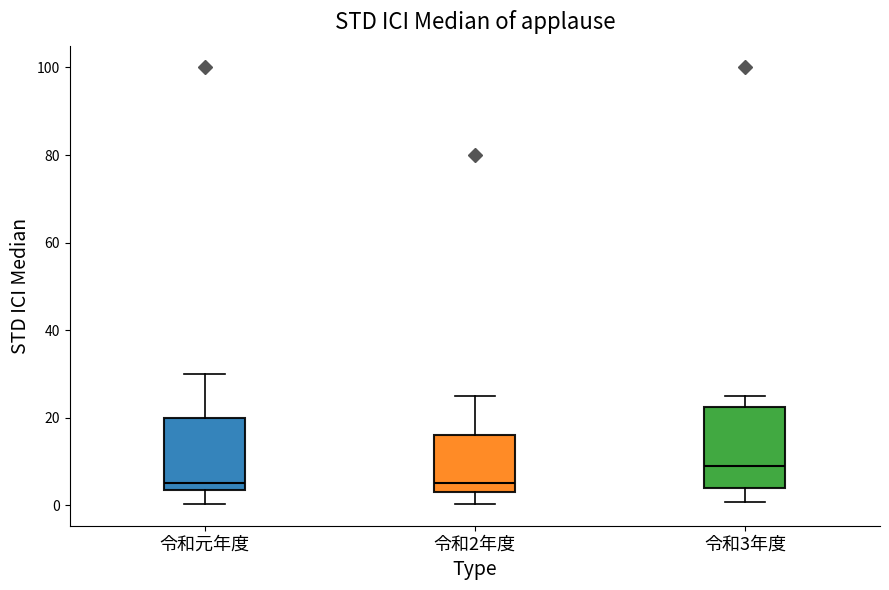

Reading left to right, transcribe this box plot: for each box, give where its median line is, the range the box spans, and where its two whiskers end, as read against the y-axis. The values are not printed on the chart, so give them approximately, as read against the axis.

令和元年度: median 6, box 4 to 20, whiskers 0 to 30
令和2年度: median 6, box 4 to 16, whiskers 0 to 26
令和3年度: median 10, box 4 to 22, whiskers 0 to 26